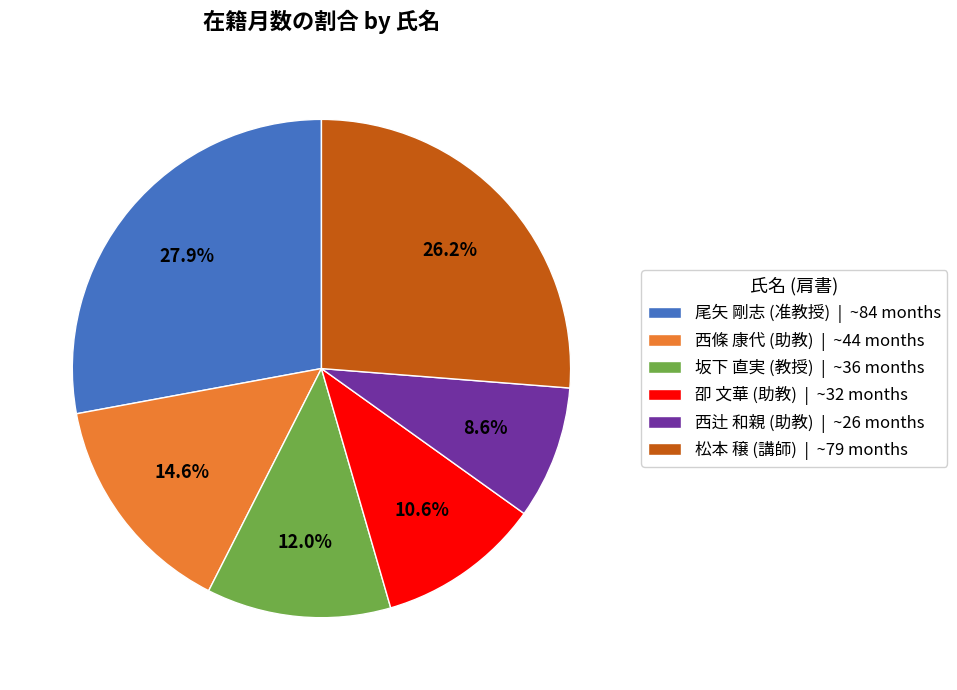

How many segments does this pie chart have?

6